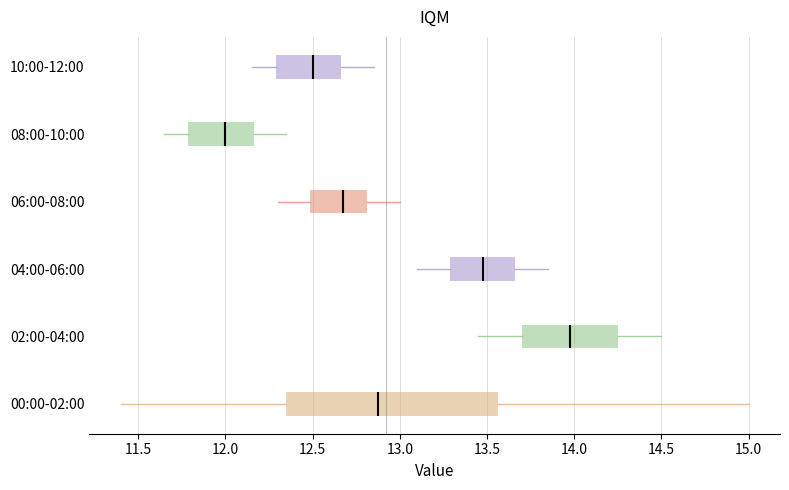

Comparing the boxes themselves (not the whiskers), which one is the widest?

00:00-02:00